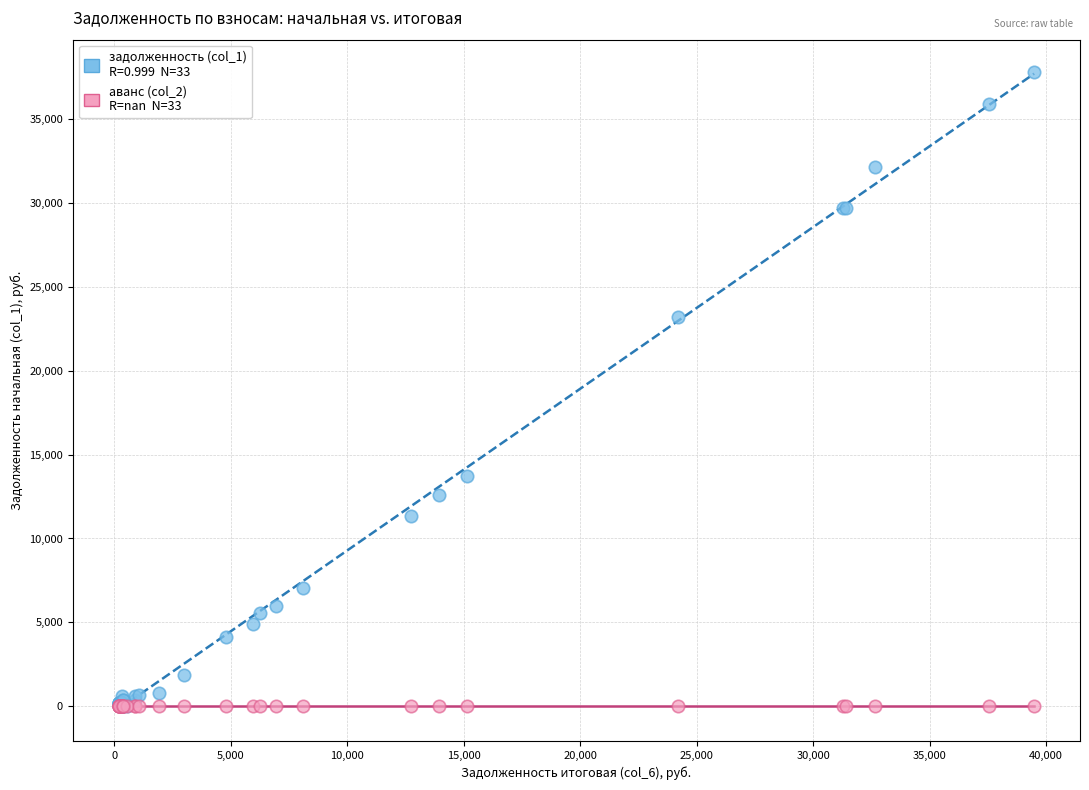

Across all series, what Y value is closest to 18923?

23203.9